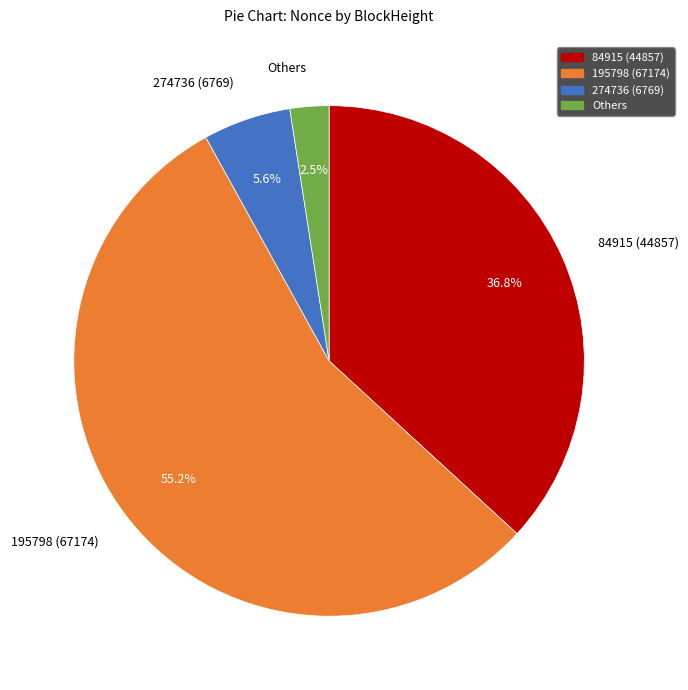

Is there any slice that represents more than half of the pie?

Yes